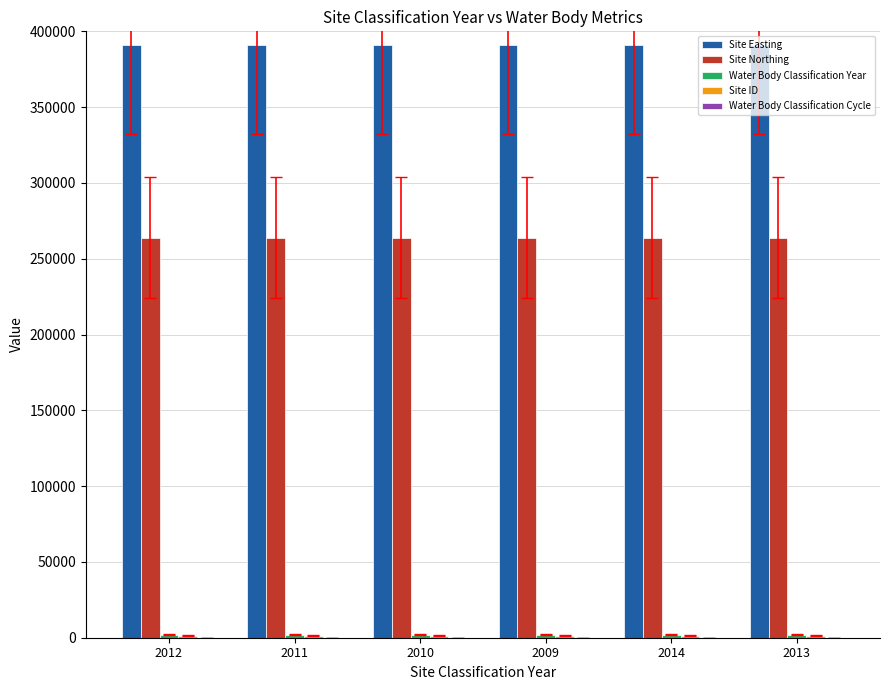

The value of Site Easting at 2013 is 390800. True or false?

True